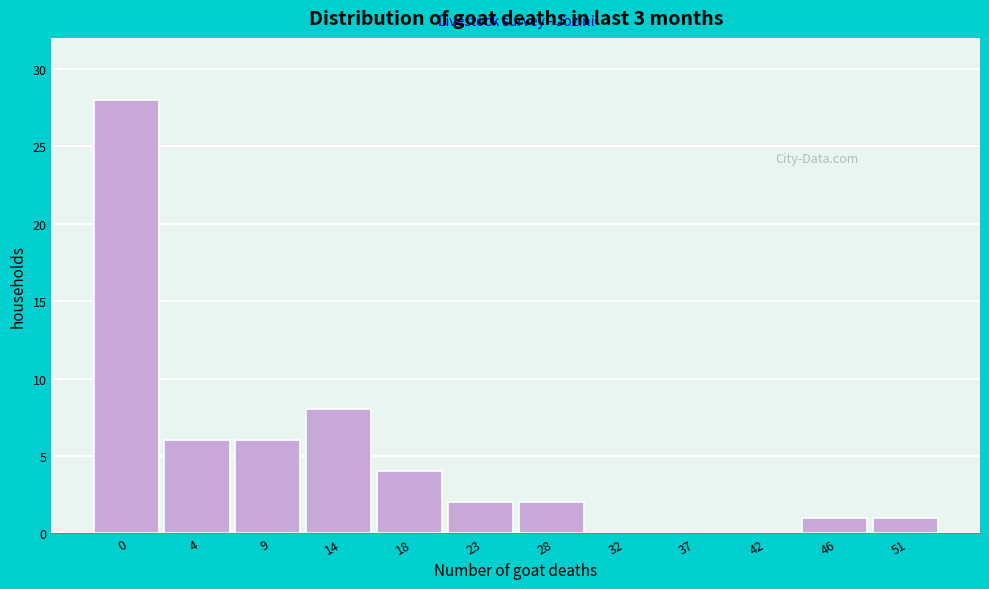

Reading left to right, extract all data points from this chart.

0=28	4=6	9=6	14=8	18=4	23=2	28=2	32=0	37=0	42=0	46=1	51=1